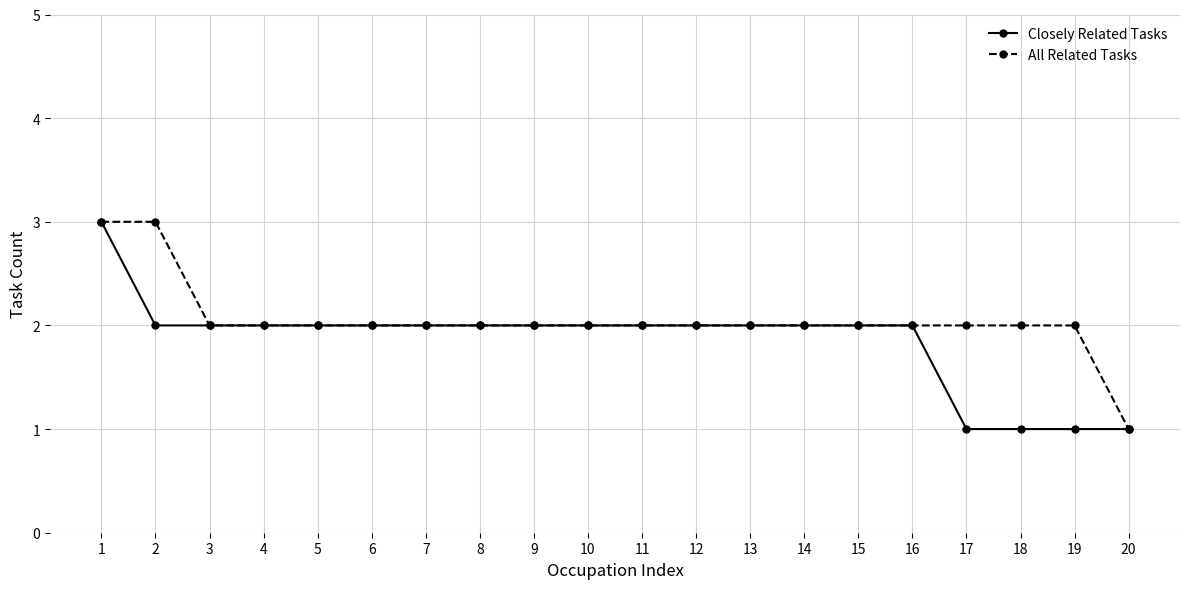

How many data points in Closely Related Tasks are less than 2?

4